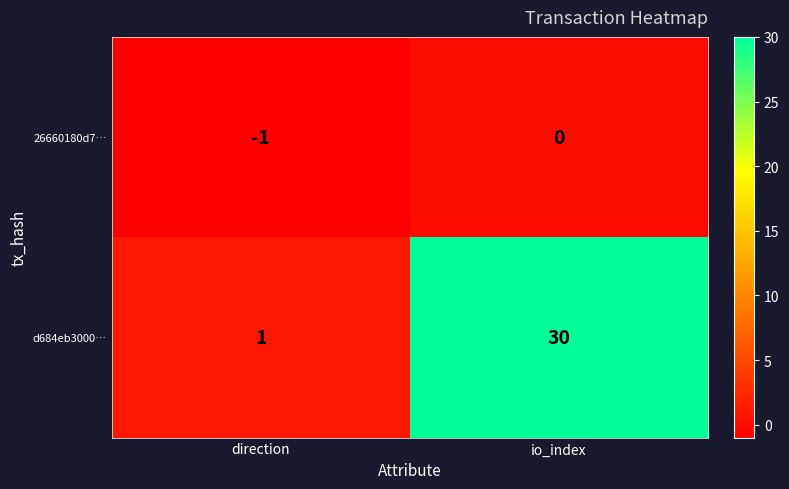

True or false: 26660180d7… has a value of -1 at io_index.

False